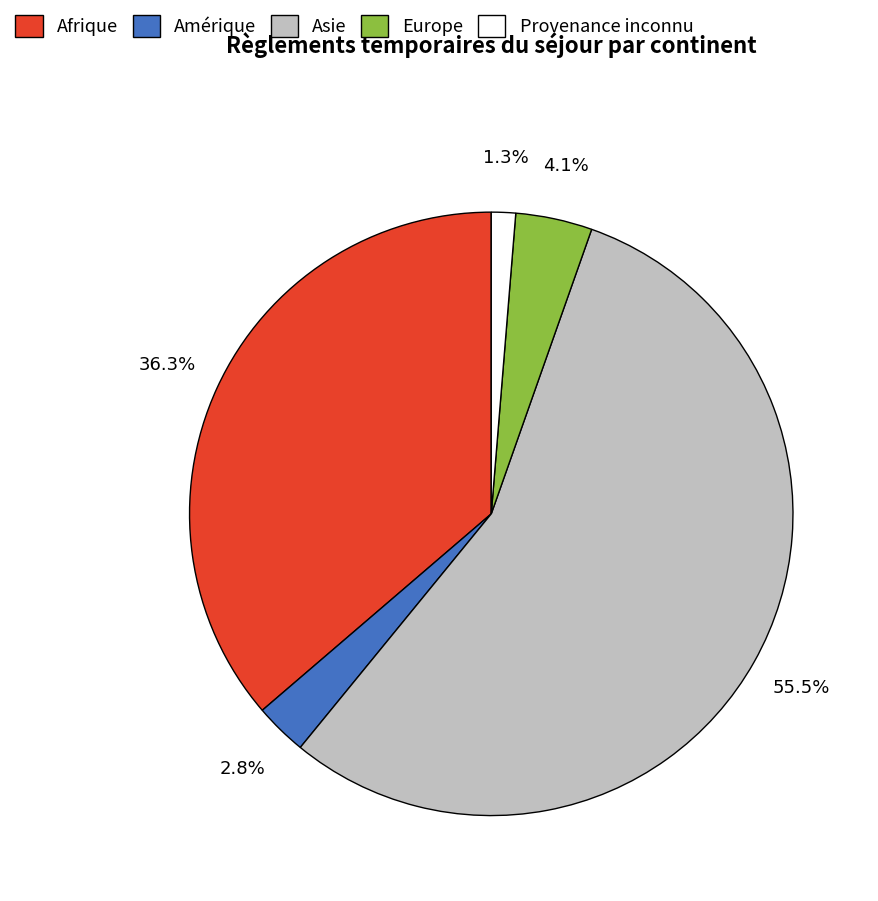

What percentage is NOT represented by Europe?

95.9%